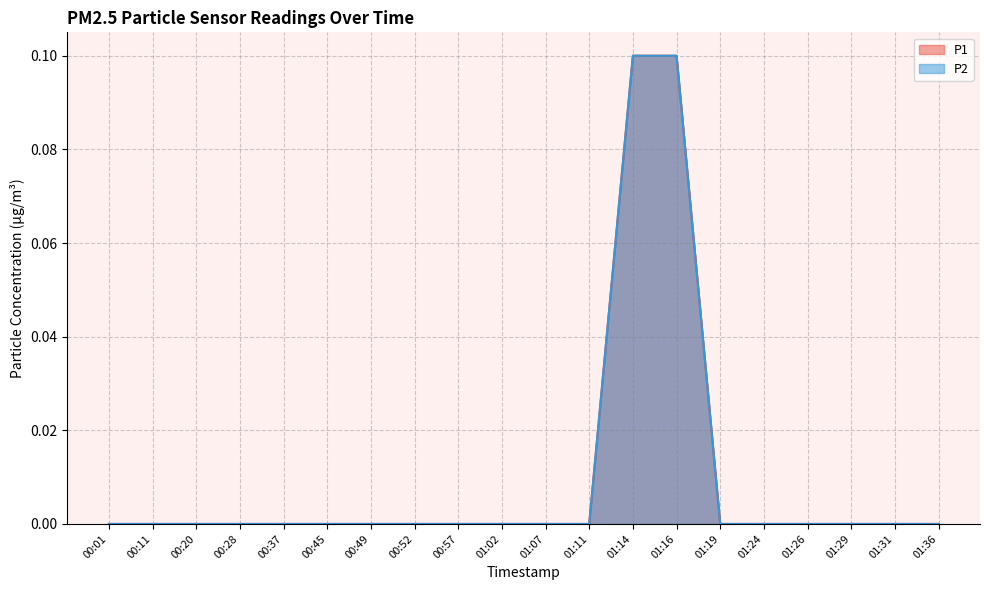

At how many categories does at least one series exceed 0?

2